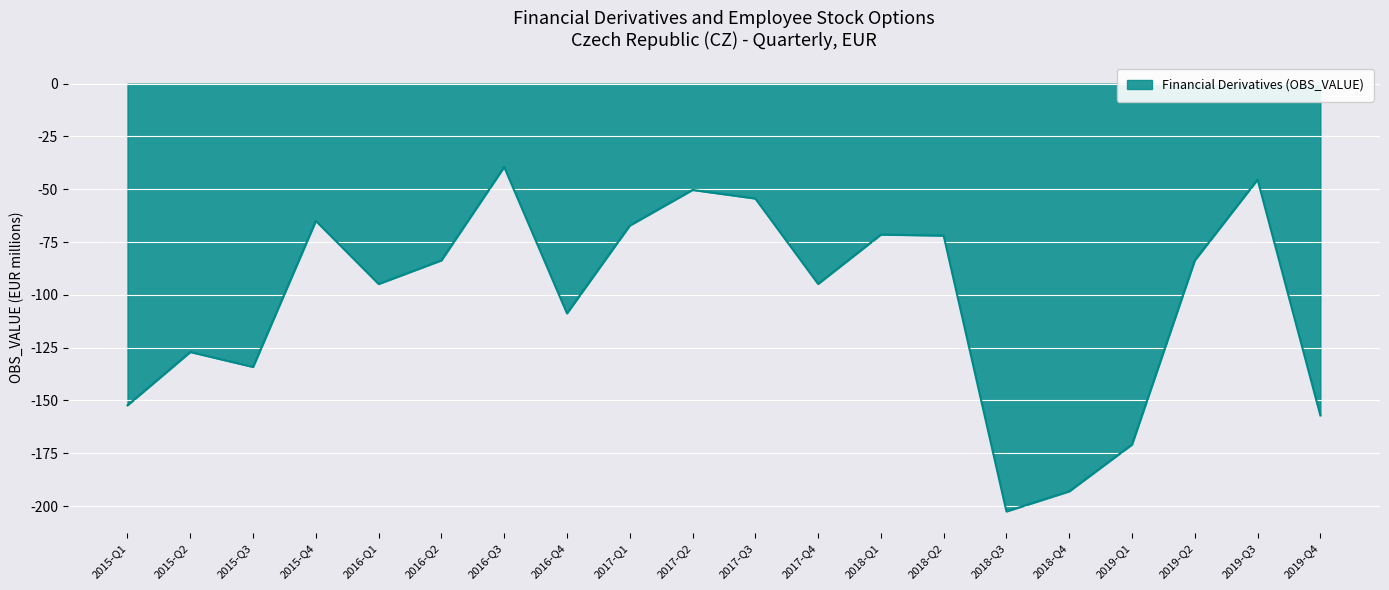

How many lines are shown in the chart?

1